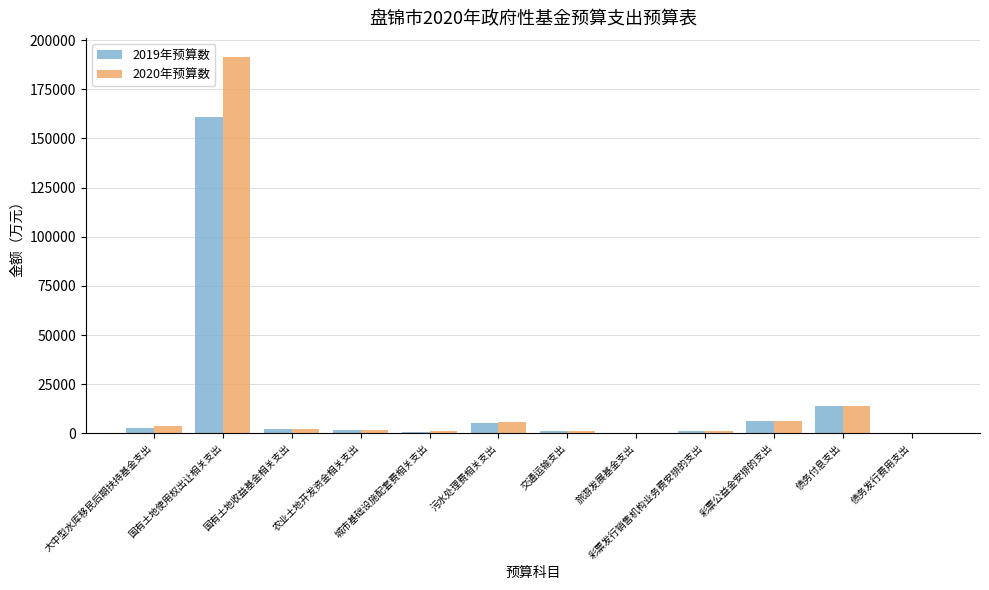

At which category is the sum across all series the highest?

国有土地使用权出让相关支出